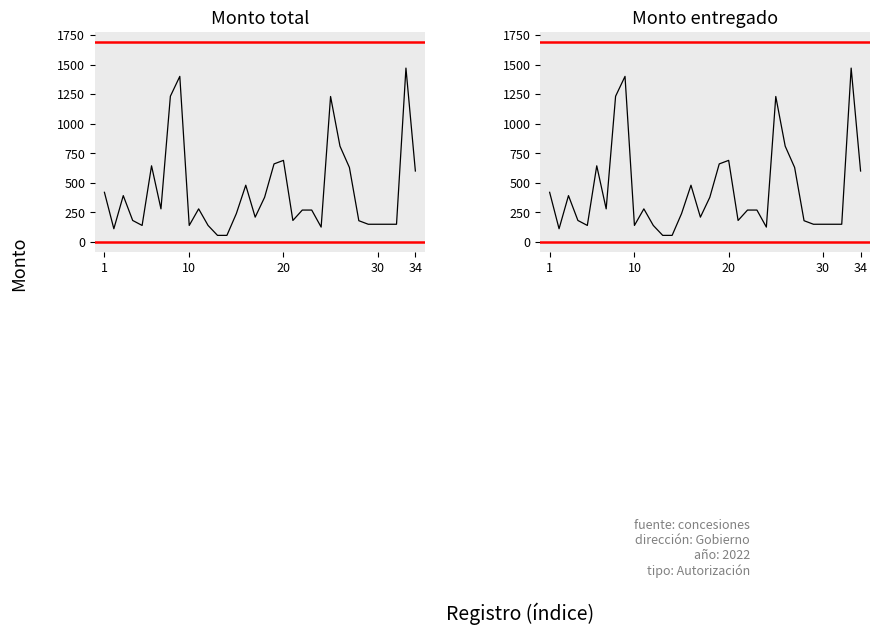

What is the sum of all Monto entregado (col_18) values?

14500